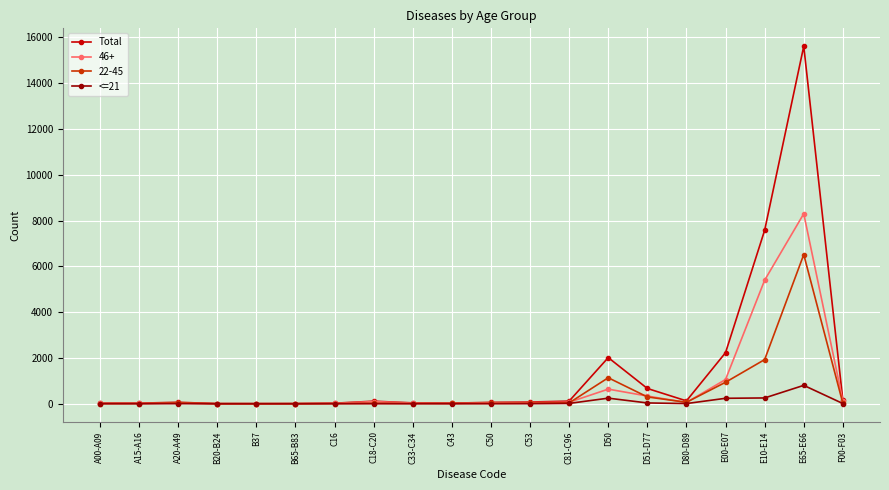

What is the spread (max minus min) of values at B37?

2